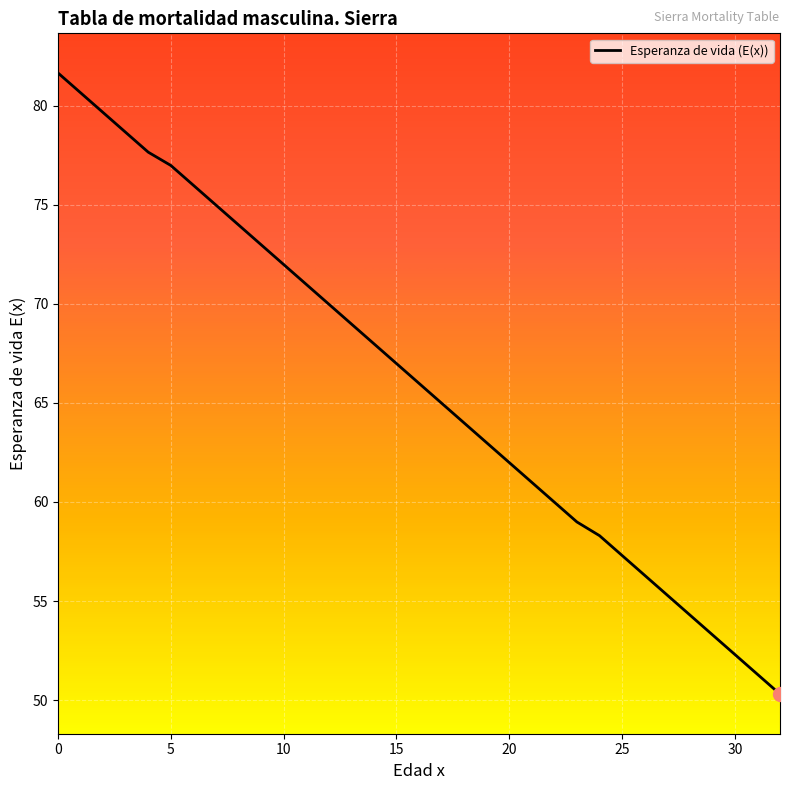

What is the difference between the maximum and minimum values?

31.4